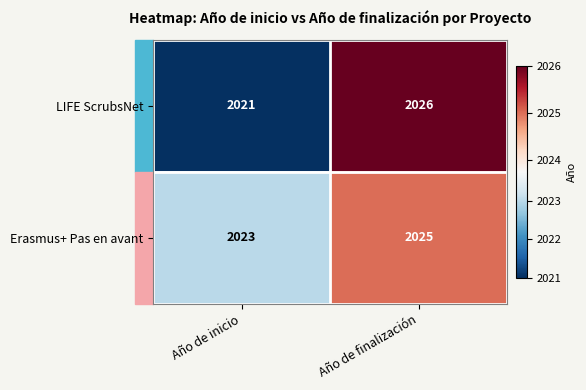

What is the average value of the LIFE ScrubsNet series?

2024